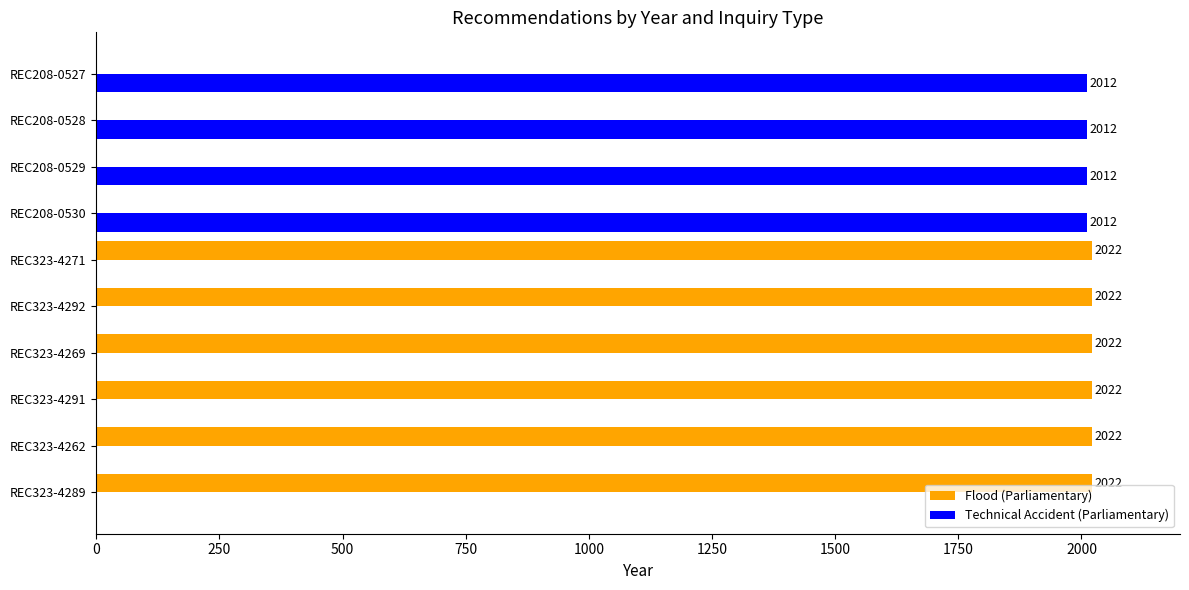

True or false: Flood (Parliamentary) has a value of -972 at REC208-0528.

False